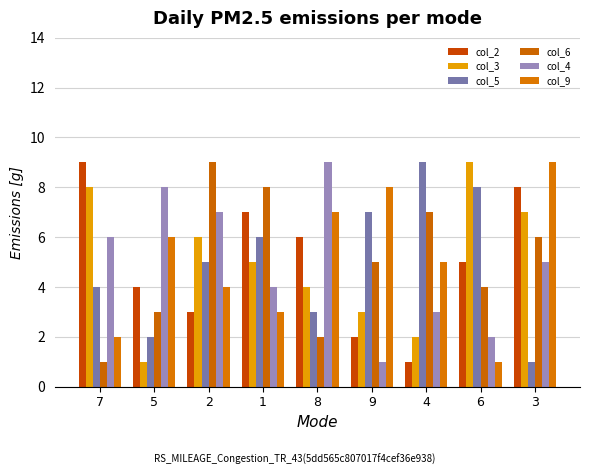

How many bars are there in each group?

6